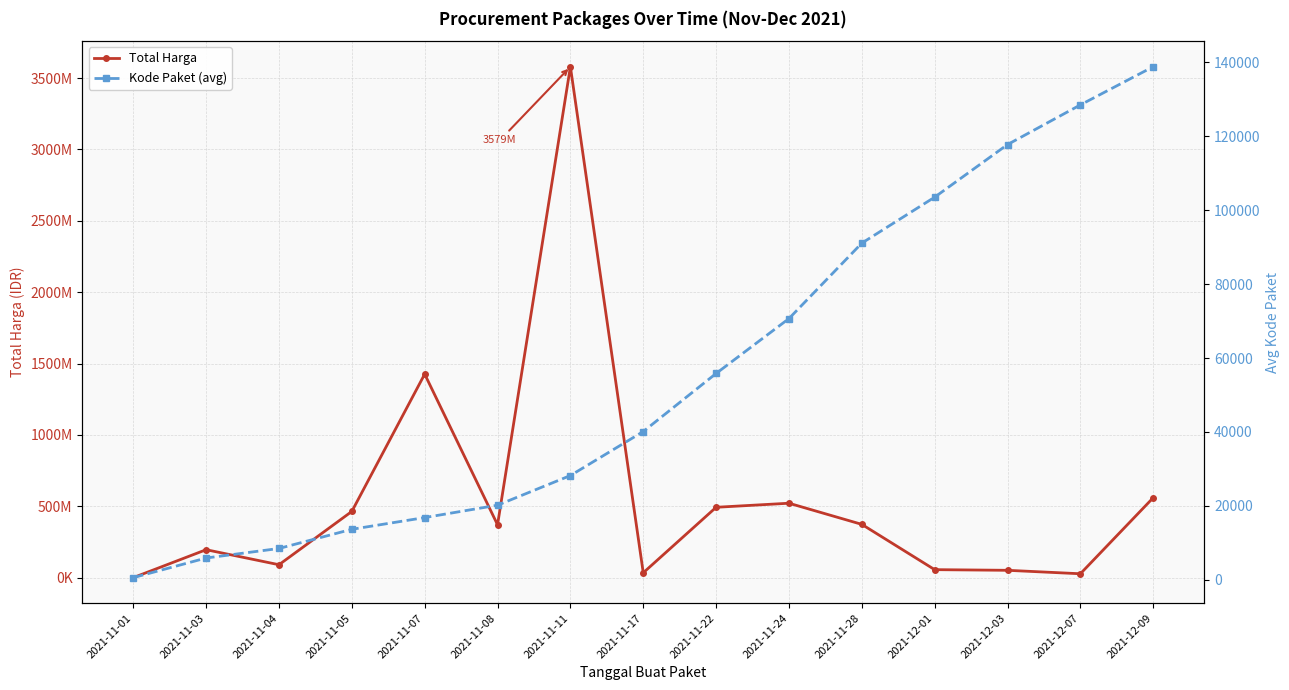

What is the difference between the second highest and second lowest values in the Total Harga series?

1398455900